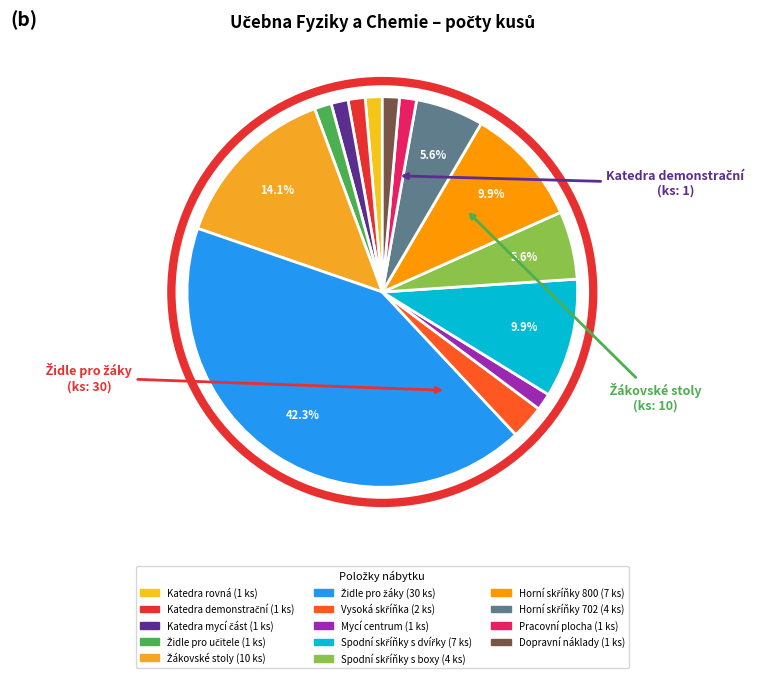

Count the number of slices in the pie.

14